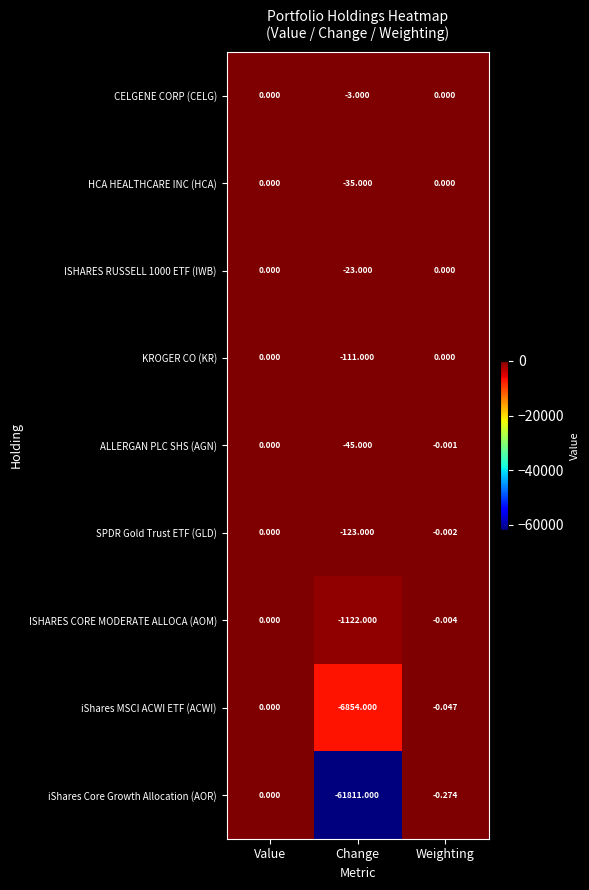

Rank the categories by iShares MSCI ACWI ETF (ACWI) value from lowest to highest.

Change, Weighting, Value